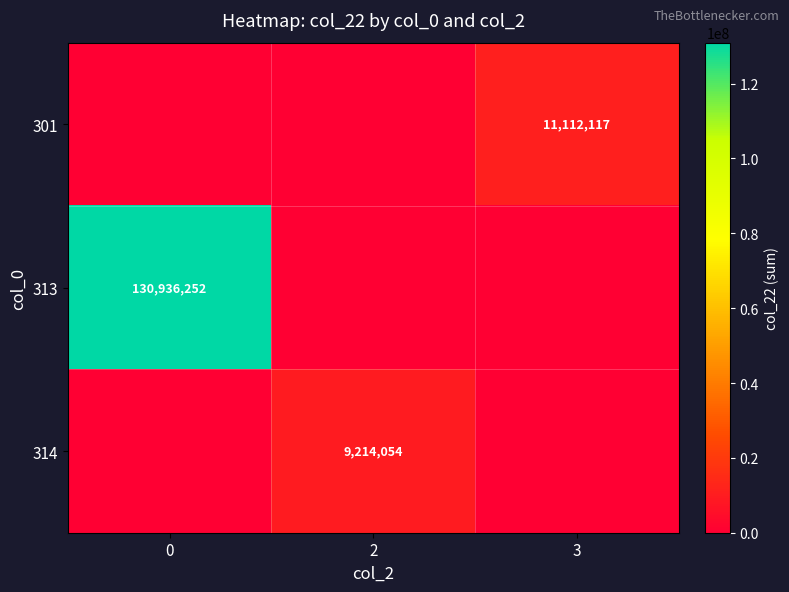

What is the total value across all series at 0?

130936252